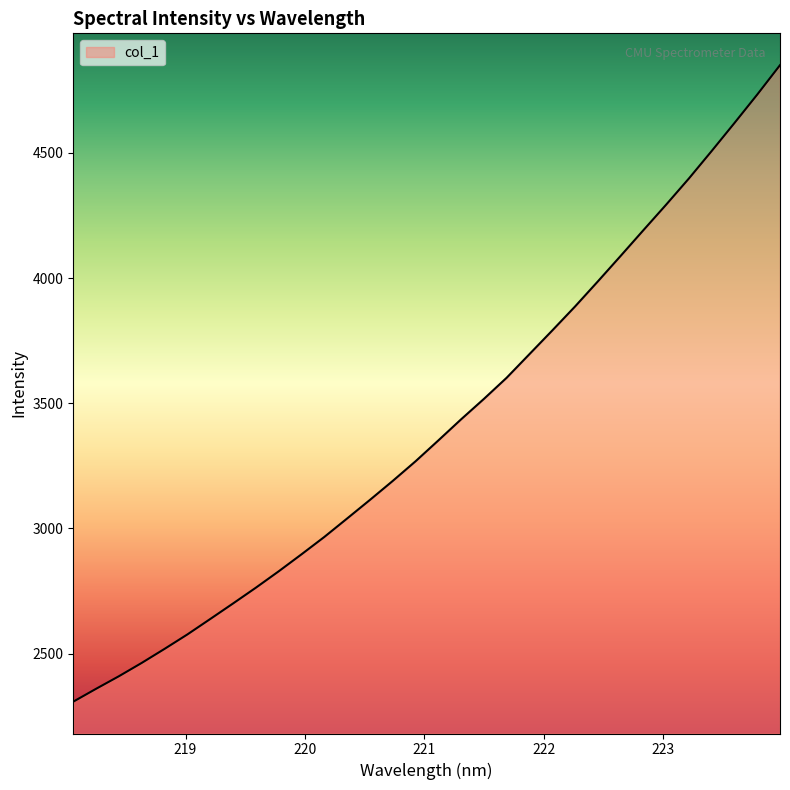

Reading left to right, what are all the values shown in this chart?

2308.0	2359.5	2409.7	2462.9	2519.0	2576.6	2638.2	2700.2	2763.2	2828.6	2896.5	2965.8	3039.6	3113.8	3189.6	3268.0	3351.3	3435.7	3517.3	3601.9	3696.3	3790.6	3886.4	3986.5	4088.3	4191.2	4293.3	4398.0	4507.7	4619.5	4733.1	4850.5